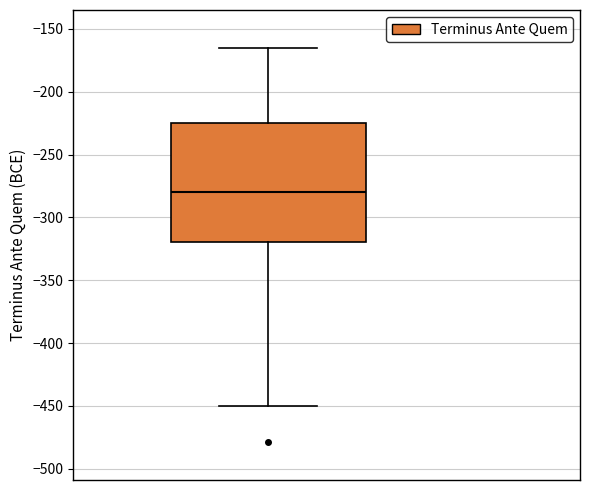

Read this box plot against the y-axis: the position of the median line, the range covered by the box, and the ends of both whiskers. The values are not printed on the chart, so give them approximately, as read against the axis.

median -280, box -320 to -225, whiskers -450 to -165